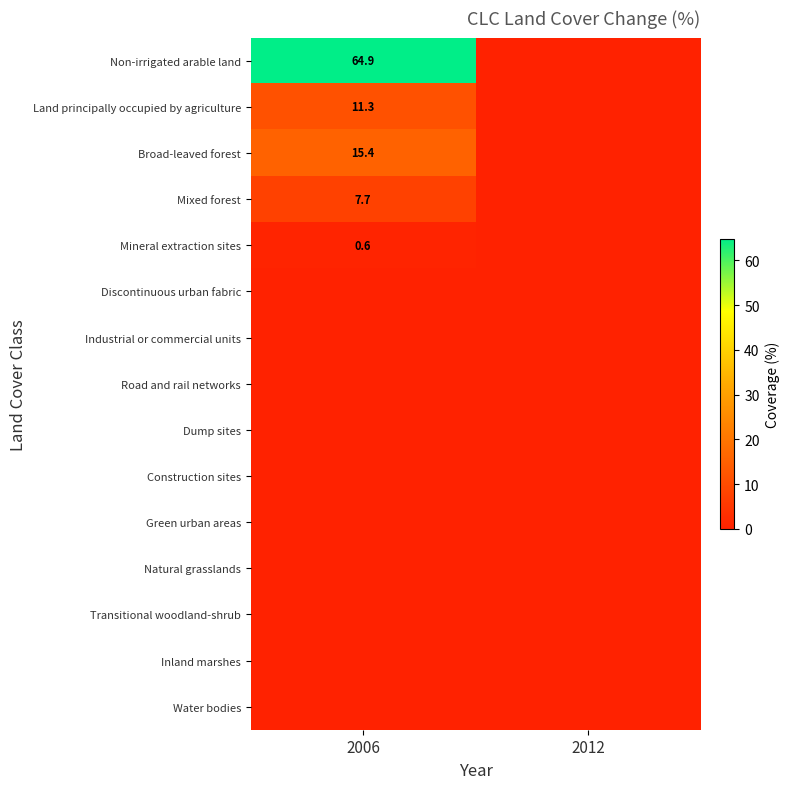

At how many categories does at least one series exceed 42?

1